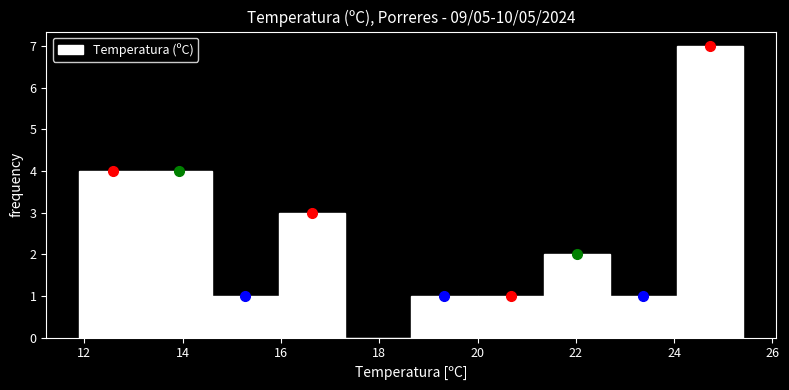

Which range on the x-axis has the tallest bar?

24.05 to 25.40